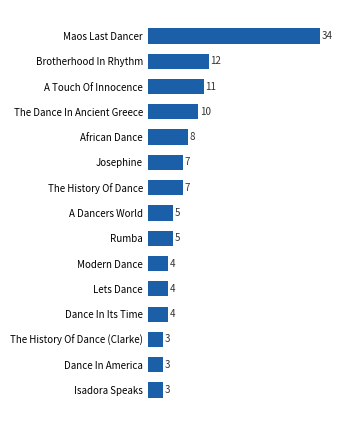

Is it true that the value at Brotherhood In Rhythm is 4?

False